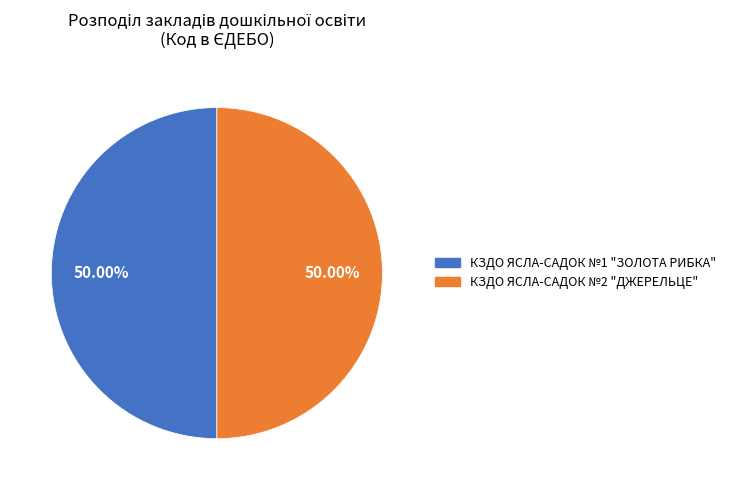

What is the ratio of the value at КЗДО ЯСЛА-САДОК №2 "ДЖЕРЕЛЬЦЕ" to the value at КЗДО ЯСЛА-САДОК №1 "ЗОЛОТА РИБКА"?

1.0